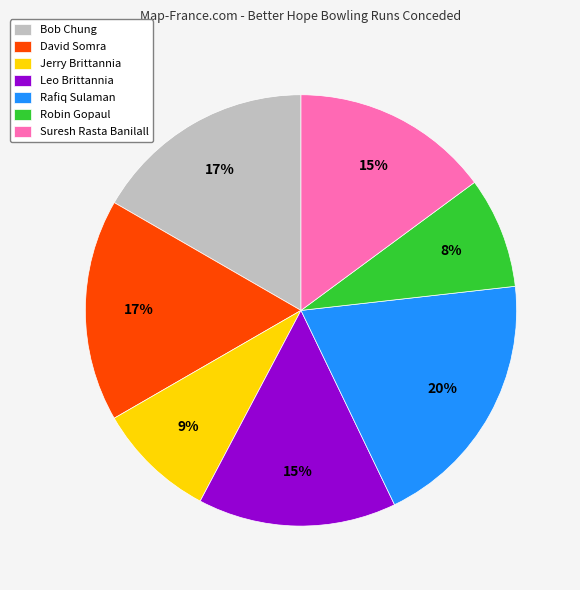

True or false: Leo Brittannia accounts for 15% of the total.

True